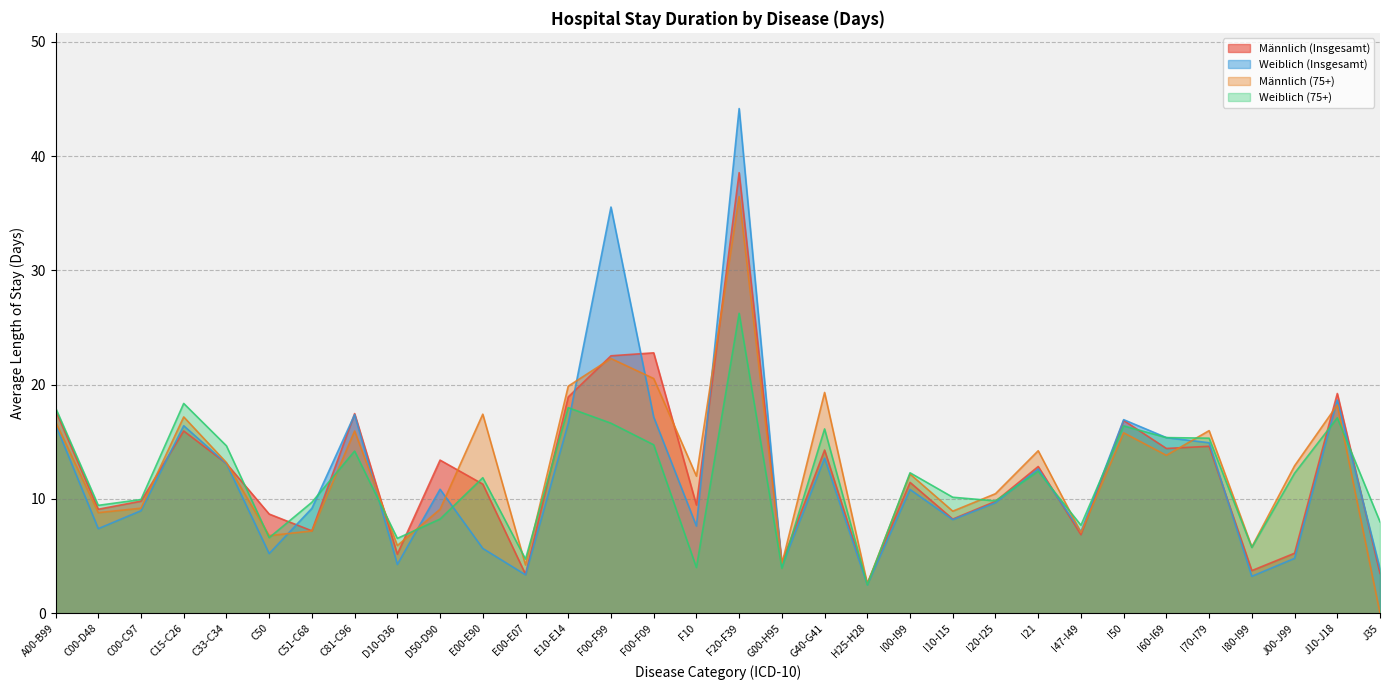

What is the spread (max minus min) of values at J10-J18?

2.1